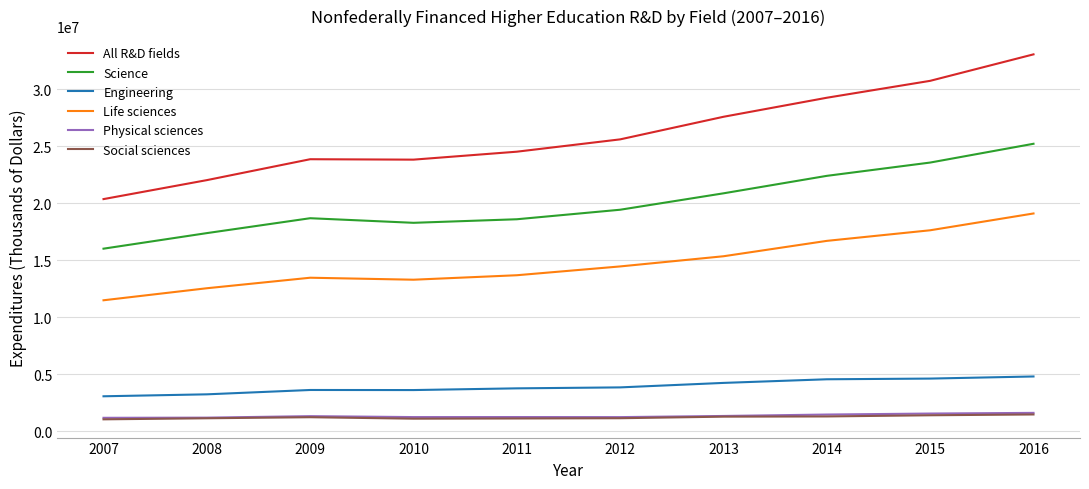

How many values in the Social sciences series are below 1226214?

5